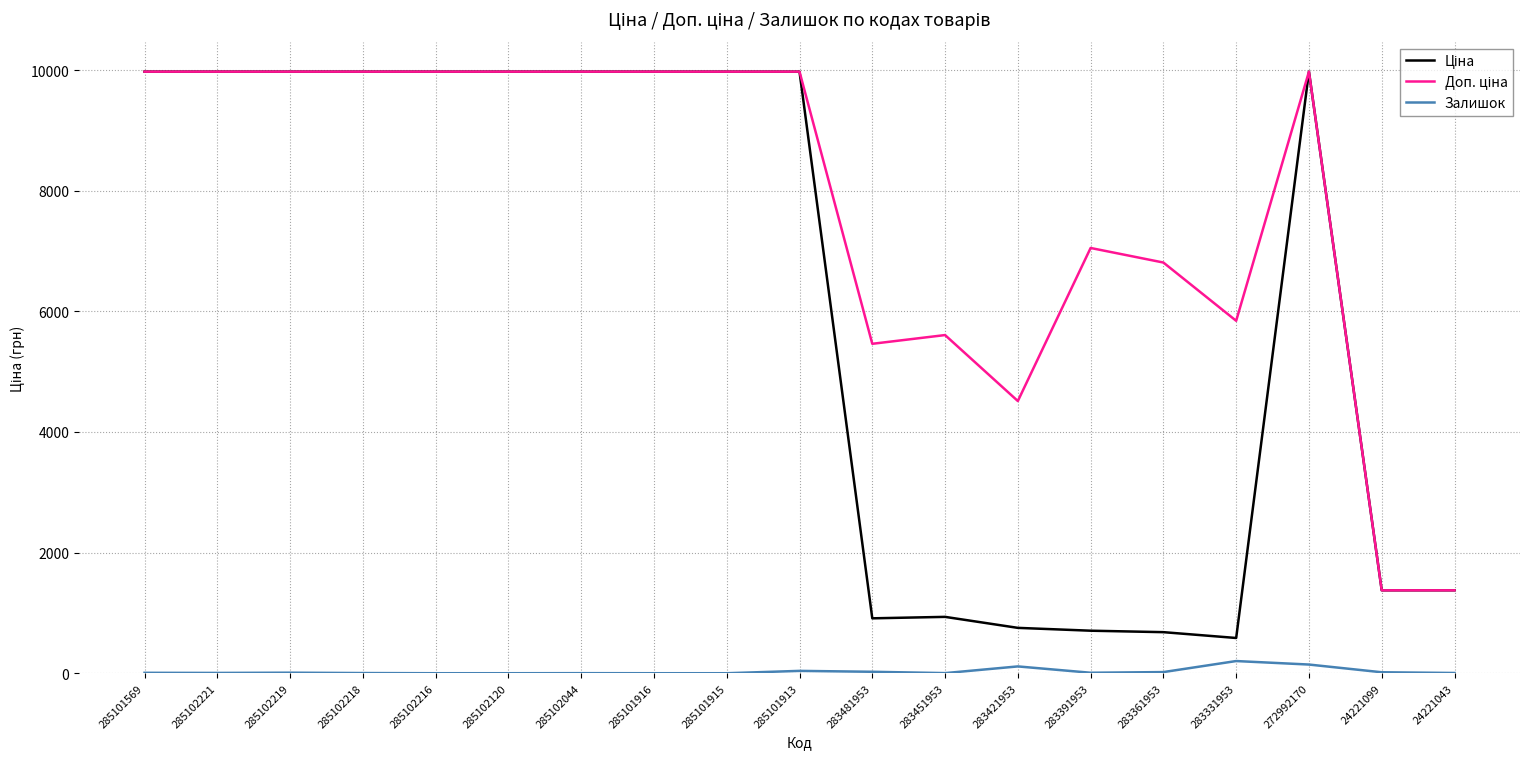

What is the maximum value shown in the chart?

9975.0